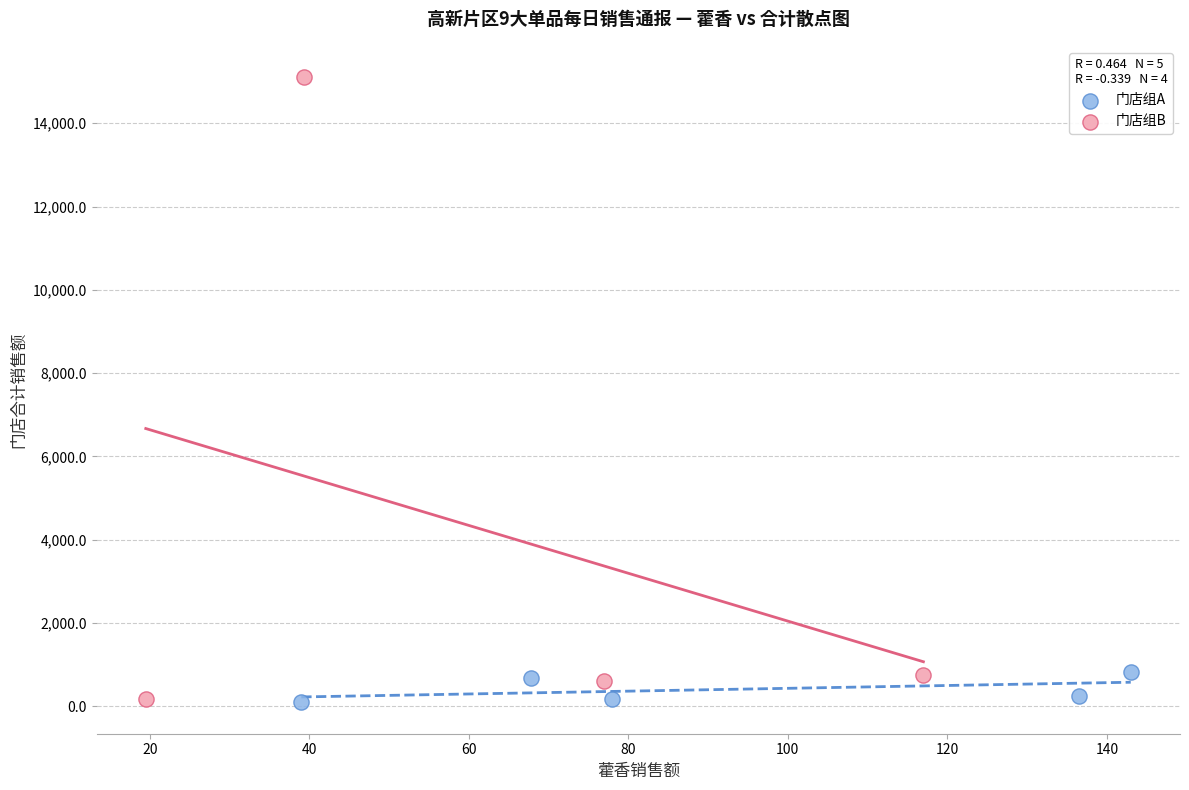

Which series reaches the maximum Y coordinate?

门店组B